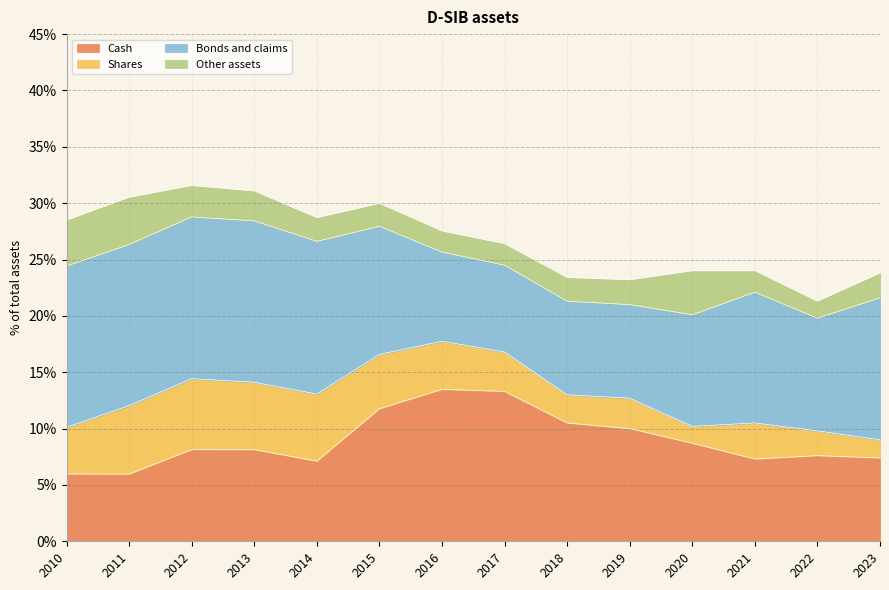

What value does the Other assets series have at 2014?

2.1